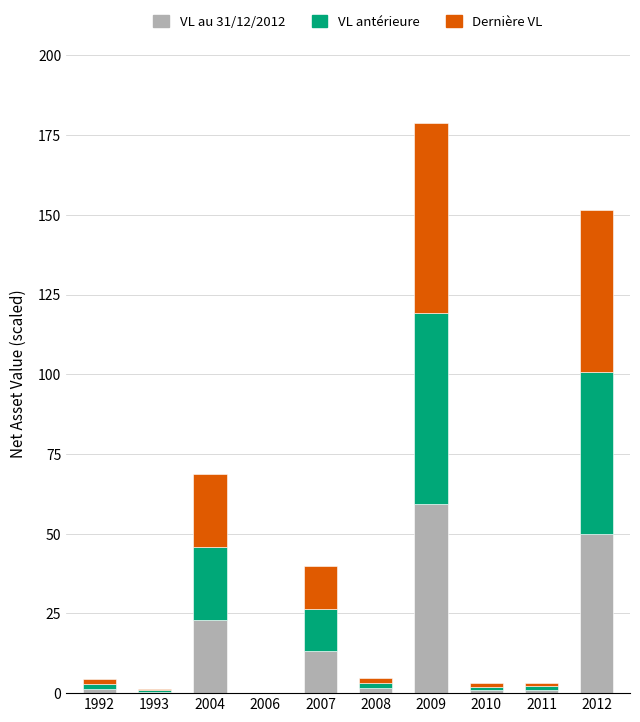

Is it true that VL au 31/12/2012 equals 14.4 at 2004?

False